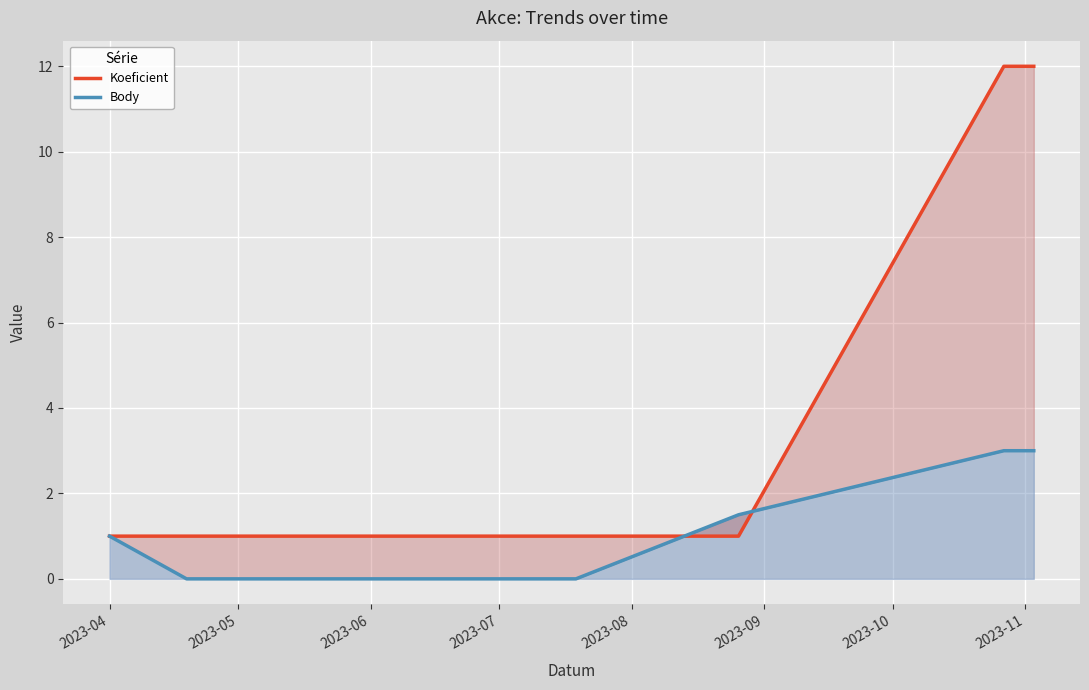

Which label corresponds to the smallest value in the chart?

2023-05